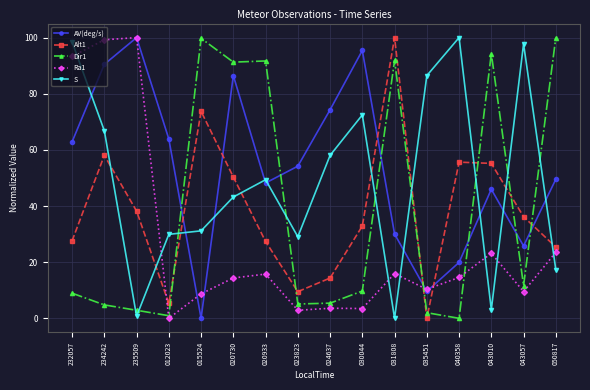

What are all the series names shown in the legend?

AV(deg/s), Alt1, Dir1, Ra1, S